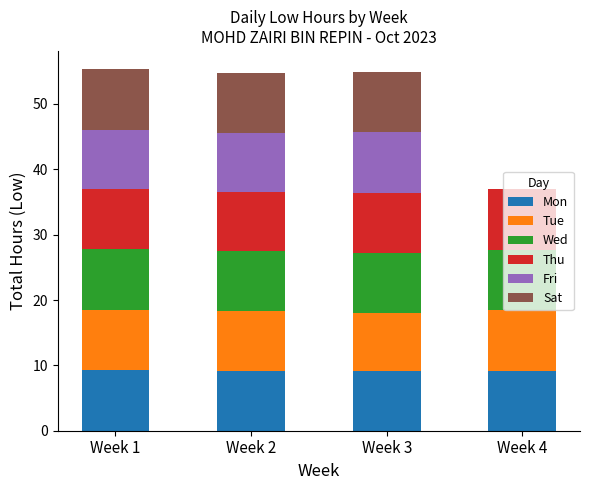

What is the total value across all series at Week 3?

54.9